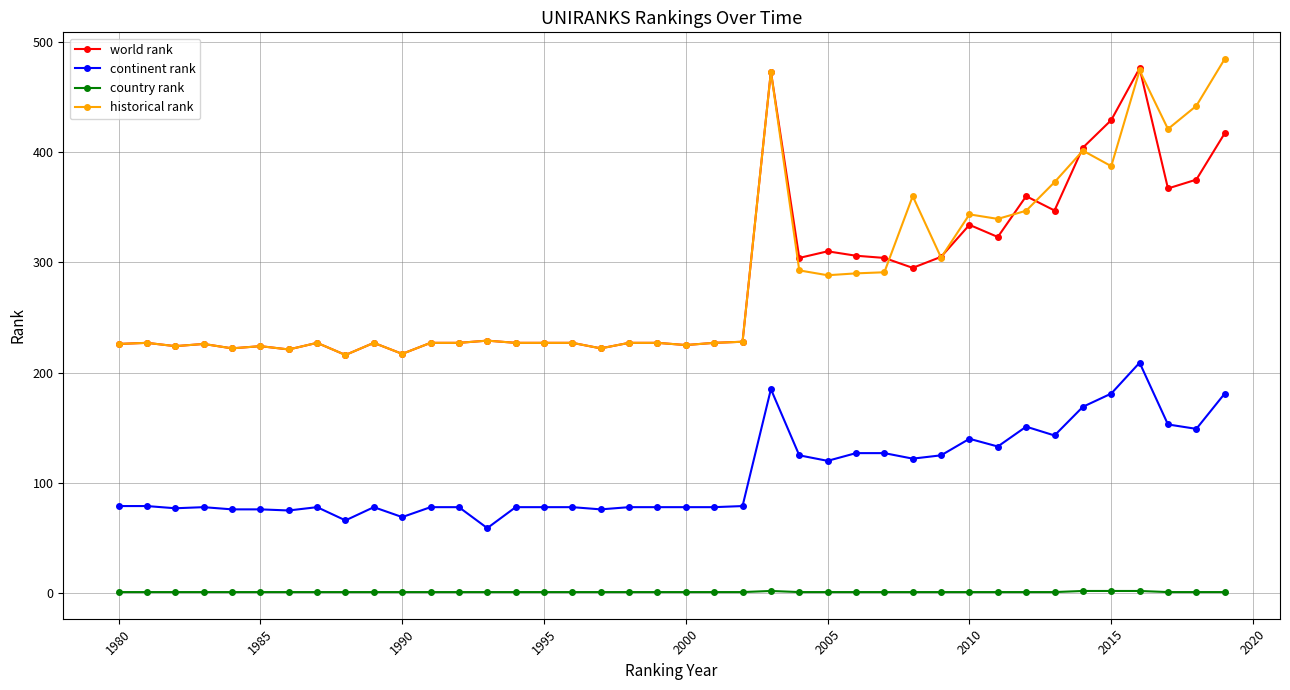

True or false: country rank and continent rank cross at least once.

False